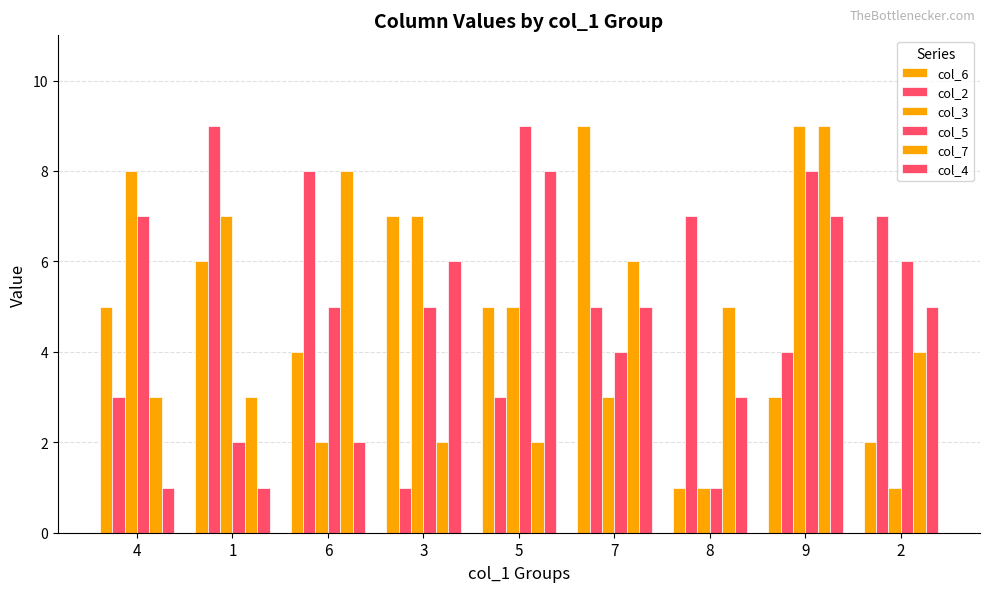

What is the label of the 3rd bar from the right?

8